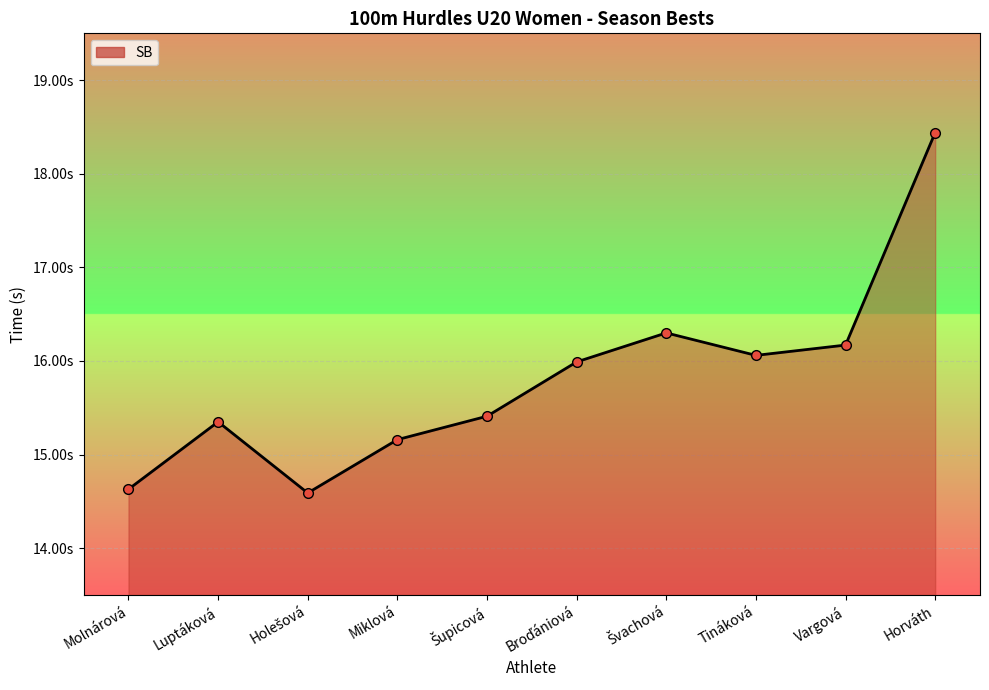

Is this an area chart (filled region under the line)?

Yes